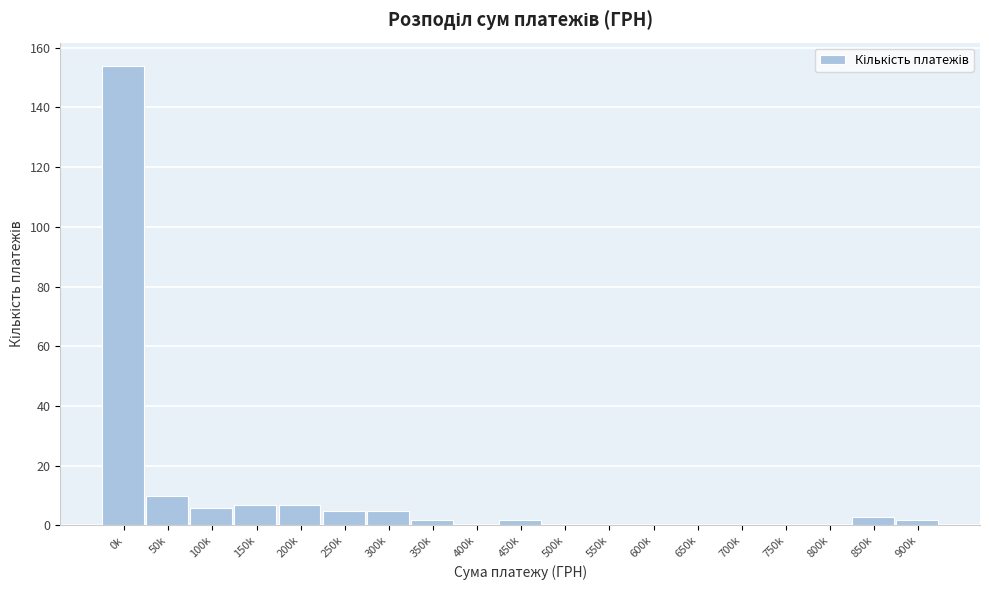

Reading left to right, transcribe all the data shown in this chart.

0k=154	50k=10	100k=6	150k=7	200k=7	250k=5	300k=5	350k=2	400k=0	450k=2	500k=0	550k=0	600k=0	650k=0	700k=0	750k=0	800k=0	850k=3	900k=2